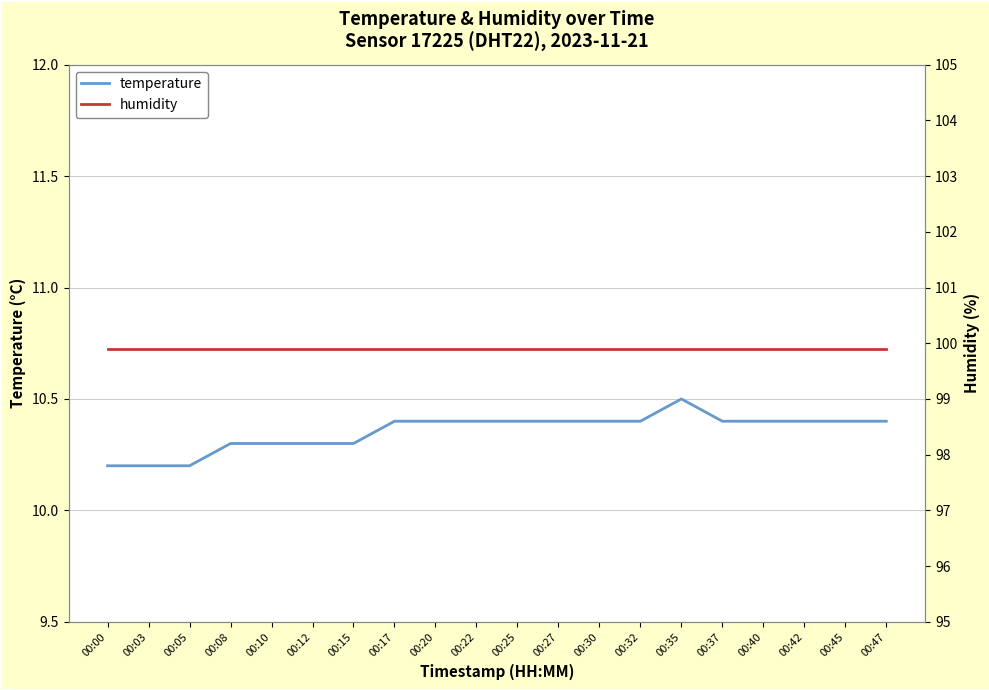

How many distinct data groups are displayed?

2